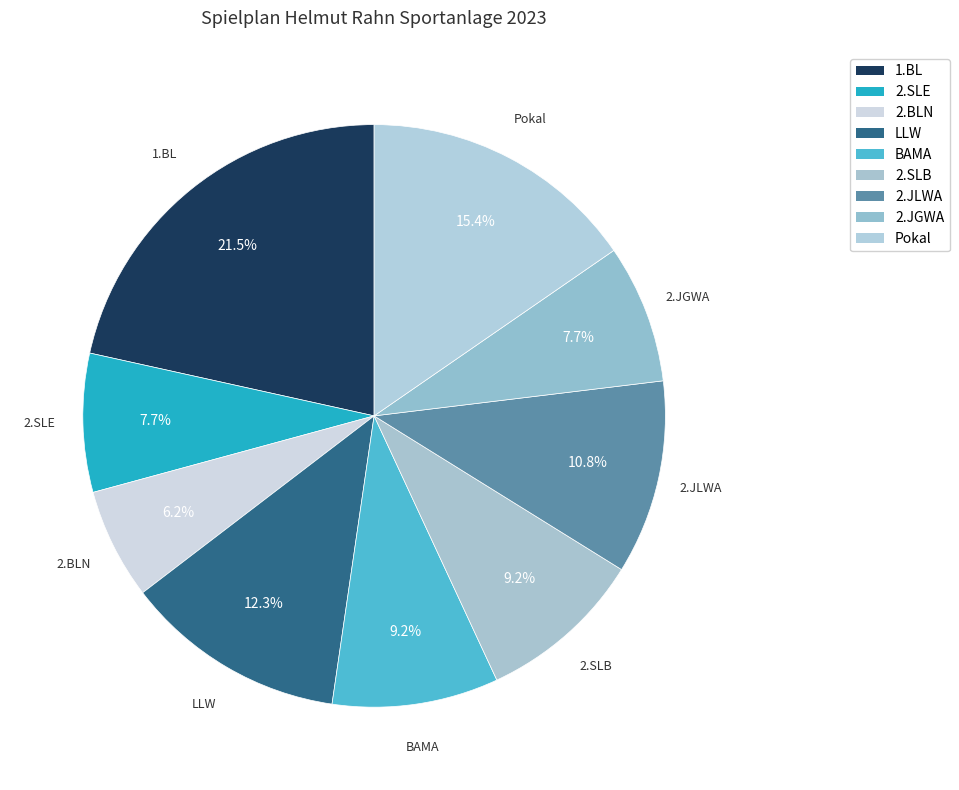

How many slices are in this pie chart?

9